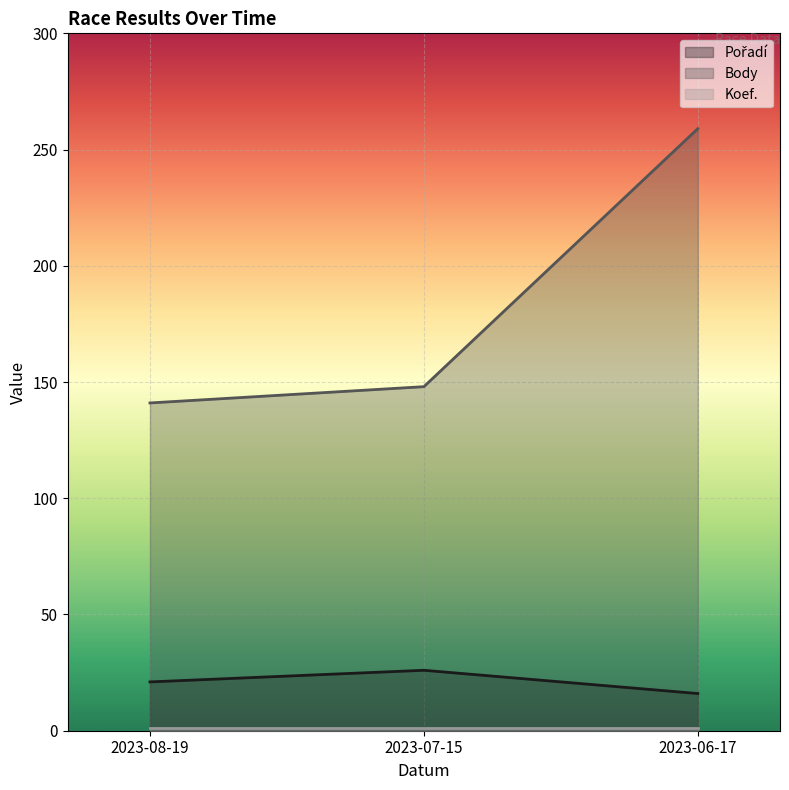

What are all the series names shown in the legend?

Pořadí, Body, Koef.